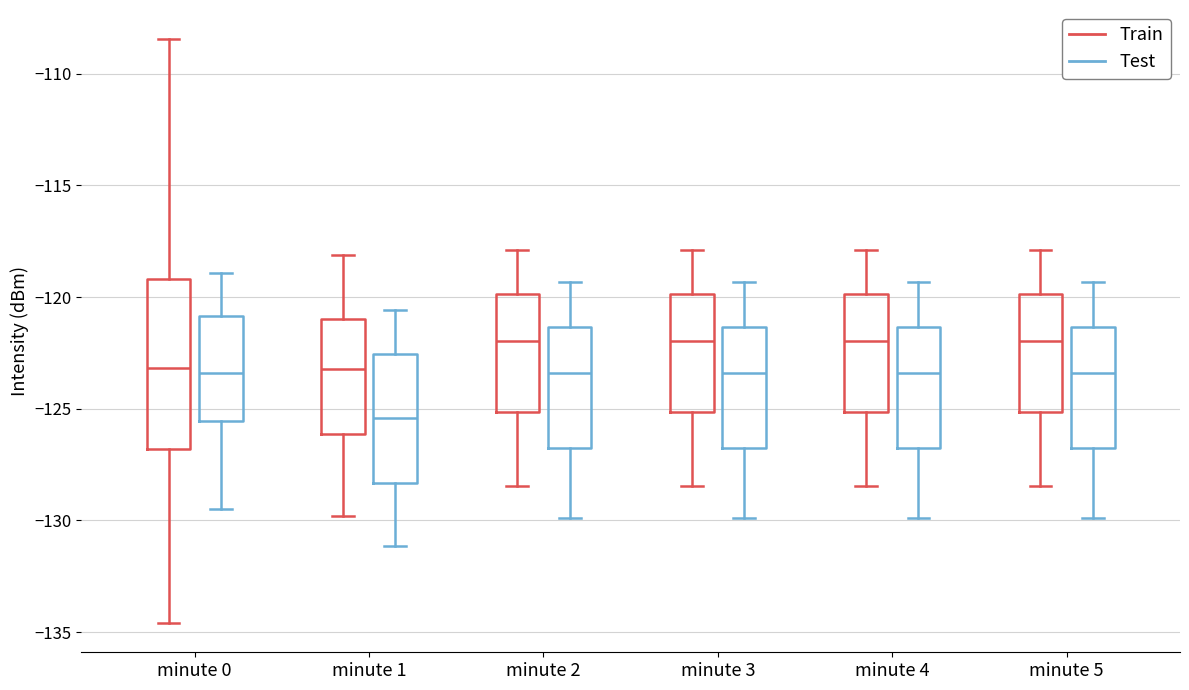

Reading left to right, transcribe this box plot: for each box, give where its median line is, the range the box spans, and where its two whiskers end, as read against the y-axis. The values are not printed on the chart, so give them approximately, as read against the axis.

minute 0 (Train): median -123.0, box -127.0 to -119.0, whiskers -134.5 to -108.5
minute 0 (Test): median -123.5, box -125.5 to -121.0, whiskers -129.5 to -119.0
minute 1 (Train): median -123.0, box -126.0 to -121.0, whiskers -130.0 to -118.0
minute 1 (Test): median -125.5, box -128.5 to -122.5, whiskers -131.0 to -120.5
minute 2 (Train): median -122.0, box -125.0 to -120.0, whiskers -128.5 to -118.0
minute 2 (Test): median -123.5, box -127.0 to -121.5, whiskers -130.0 to -119.5
minute 3 (Train): median -122.0, box -125.0 to -120.0, whiskers -128.5 to -118.0
minute 3 (Test): median -123.5, box -127.0 to -121.5, whiskers -130.0 to -119.5
minute 4 (Train): median -122.0, box -125.0 to -120.0, whiskers -128.5 to -118.0
minute 4 (Test): median -123.5, box -127.0 to -121.5, whiskers -130.0 to -119.5
minute 5 (Train): median -122.0, box -125.0 to -120.0, whiskers -128.5 to -118.0
minute 5 (Test): median -123.5, box -127.0 to -121.5, whiskers -130.0 to -119.5